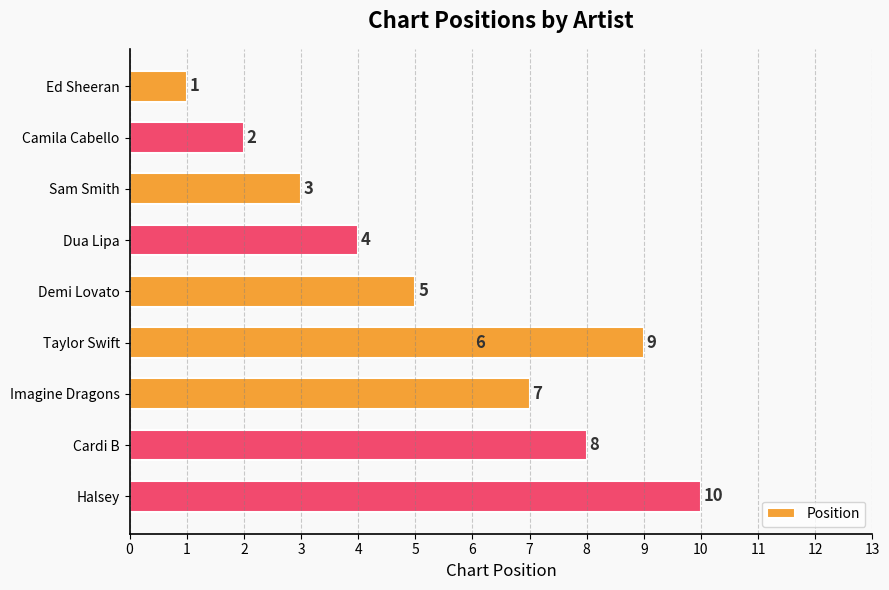

Is it true that the value at Imagine Dragons is 7?

True